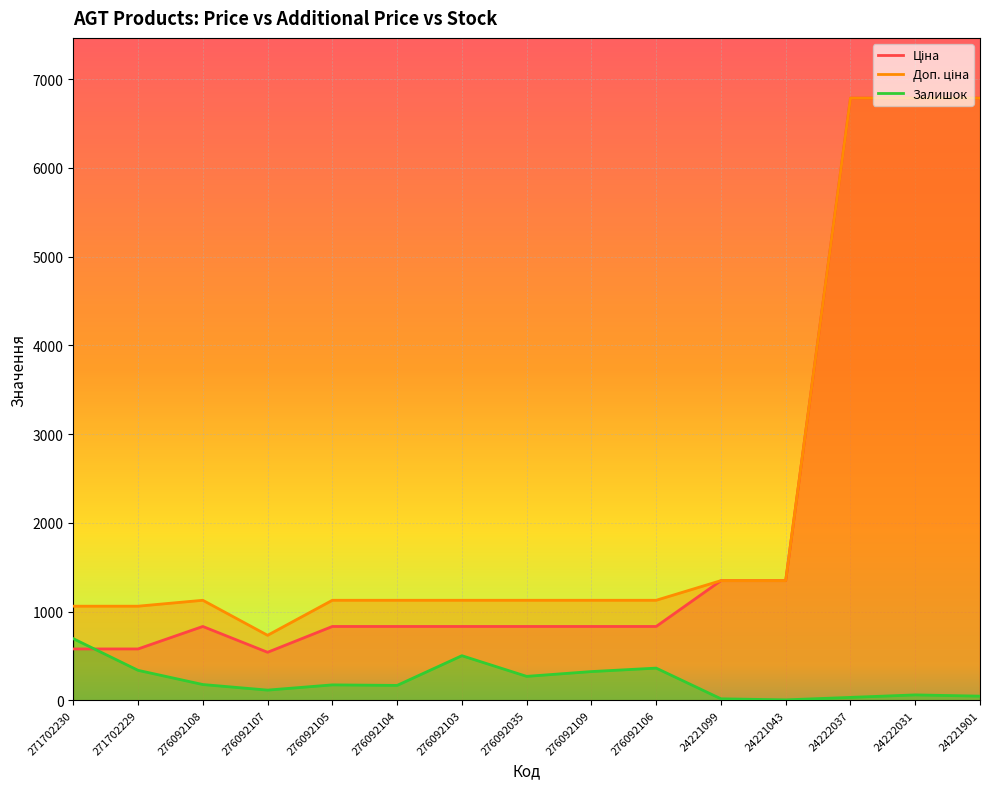

At which category does Доп. ціна reach its first local peak?

276092108